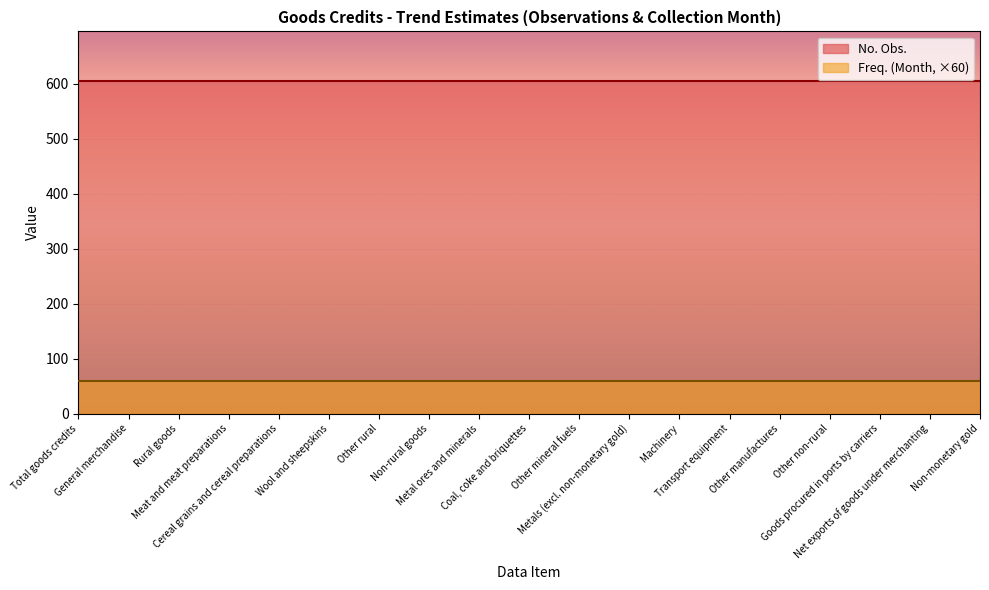

What is the difference between the highest and lowest values at Other non-rural?

545